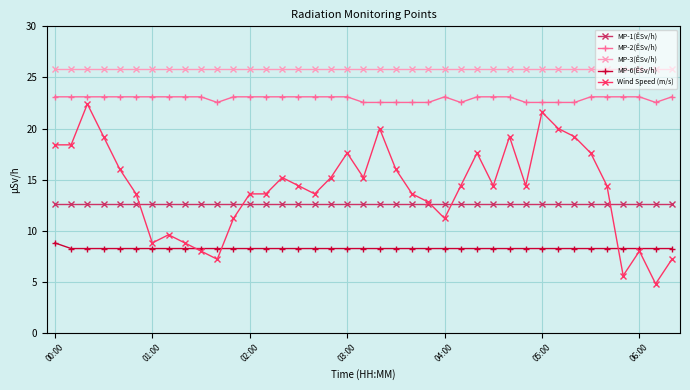

At how many categories does at least one series exceed 21?

39